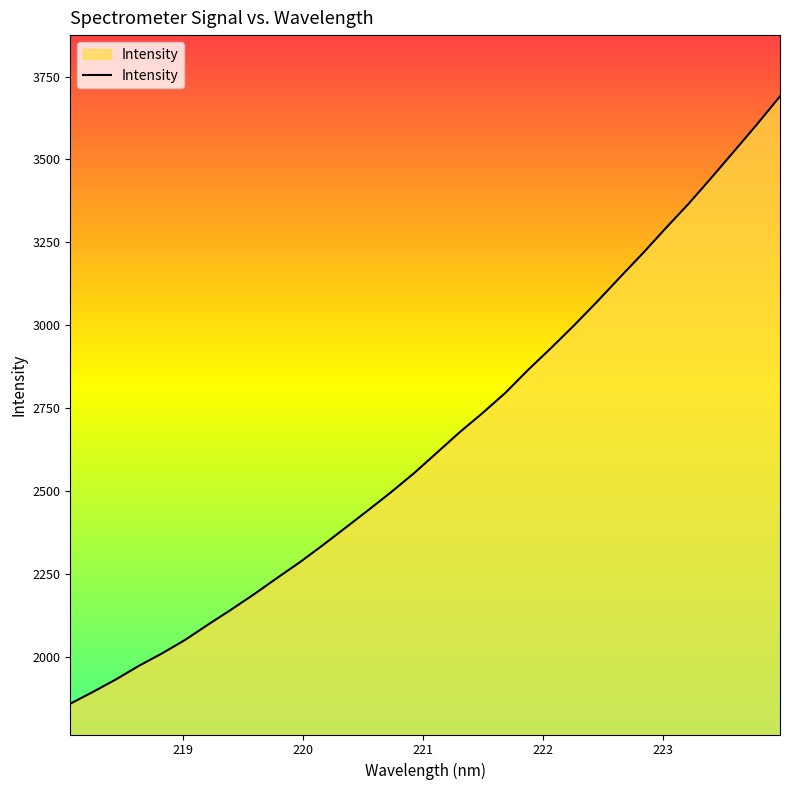

What is the difference between the maximum and minimum values?

1831.8